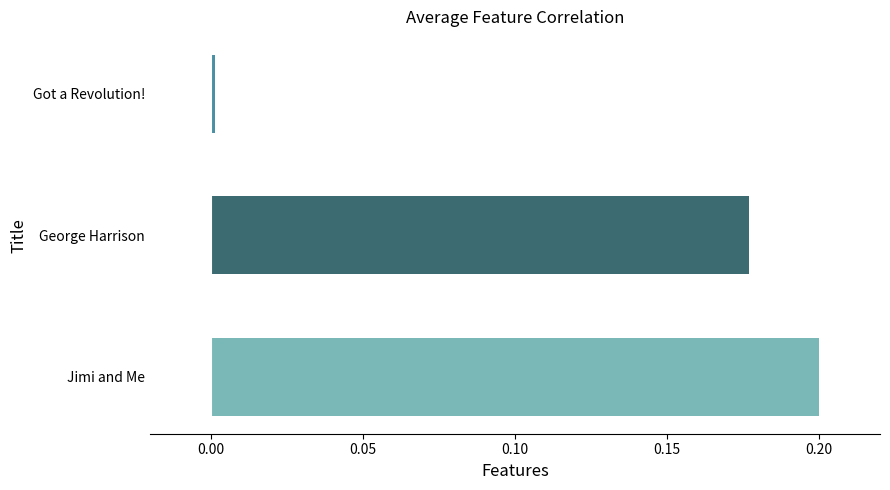

Which category has the highest value across all series?

Jimi and Me